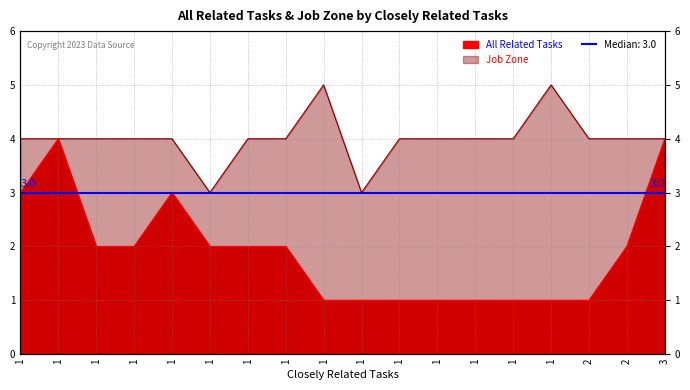

How many lines are shown in the chart?

2